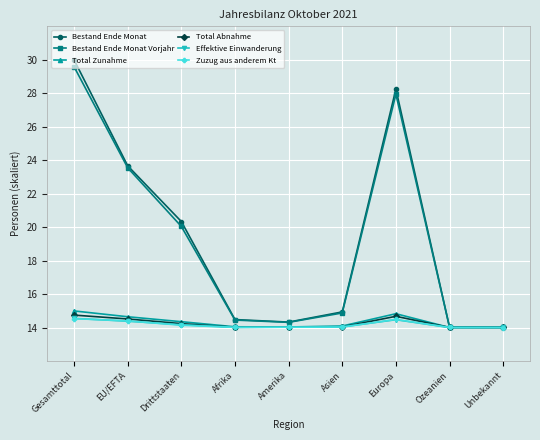

What is the smallest value displayed?

14.0